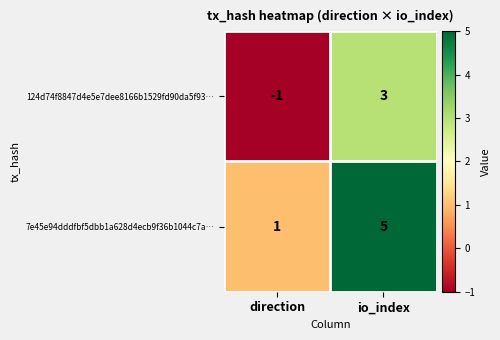

Where is 124d74f8847d4e5e7dee8166b1529fd90da5f93… nearest to the value 1?

direction